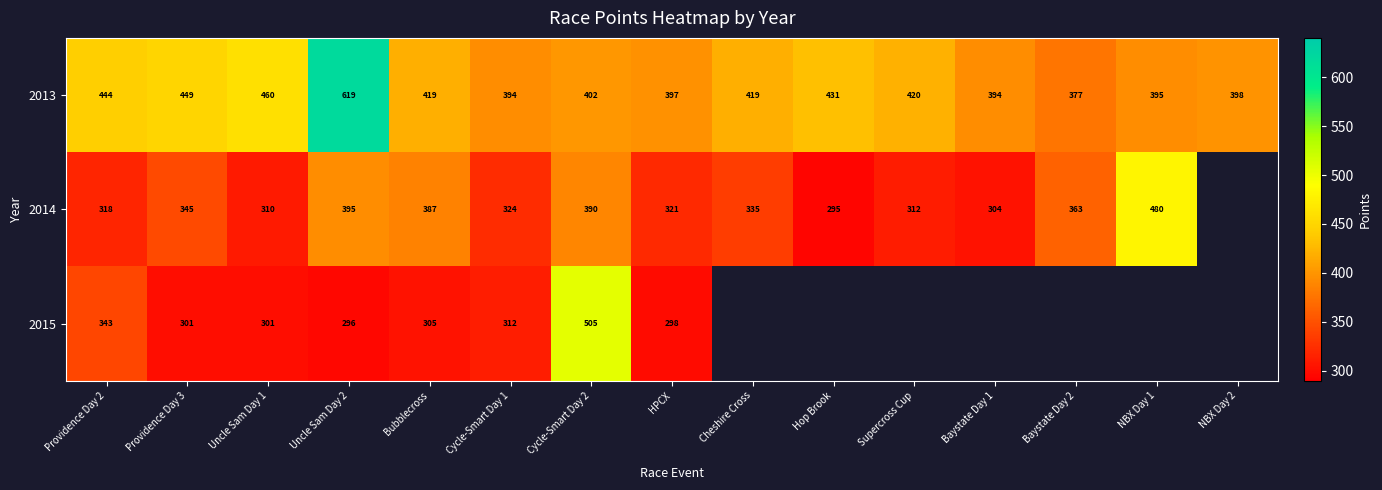

Read the 2014 value at Providence Day 2.

317.6